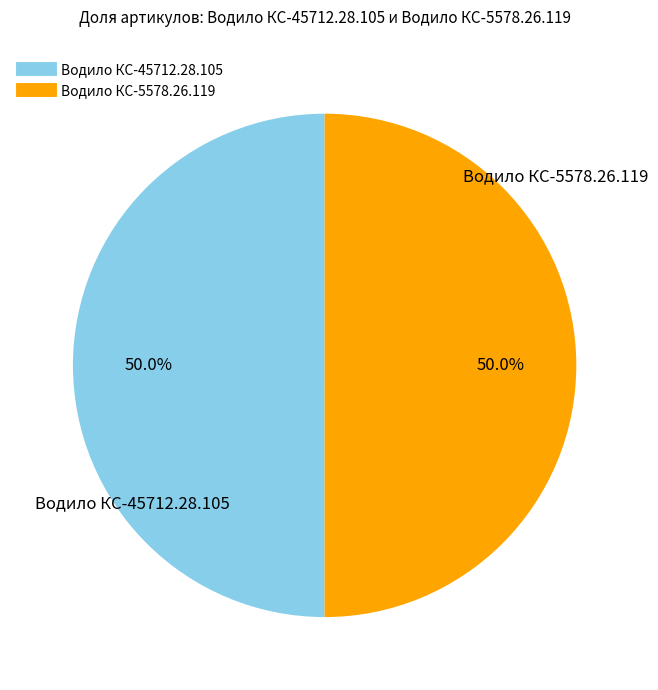

The Водило КС-45712.28.105 slice represents 60% of the pie. True or false?

False